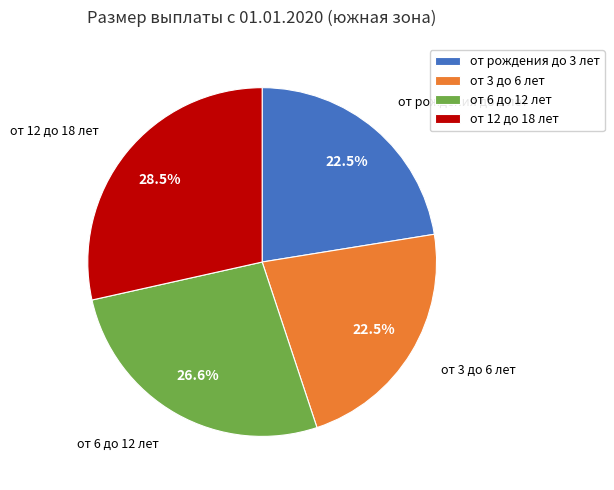

How many segments does this pie chart have?

4